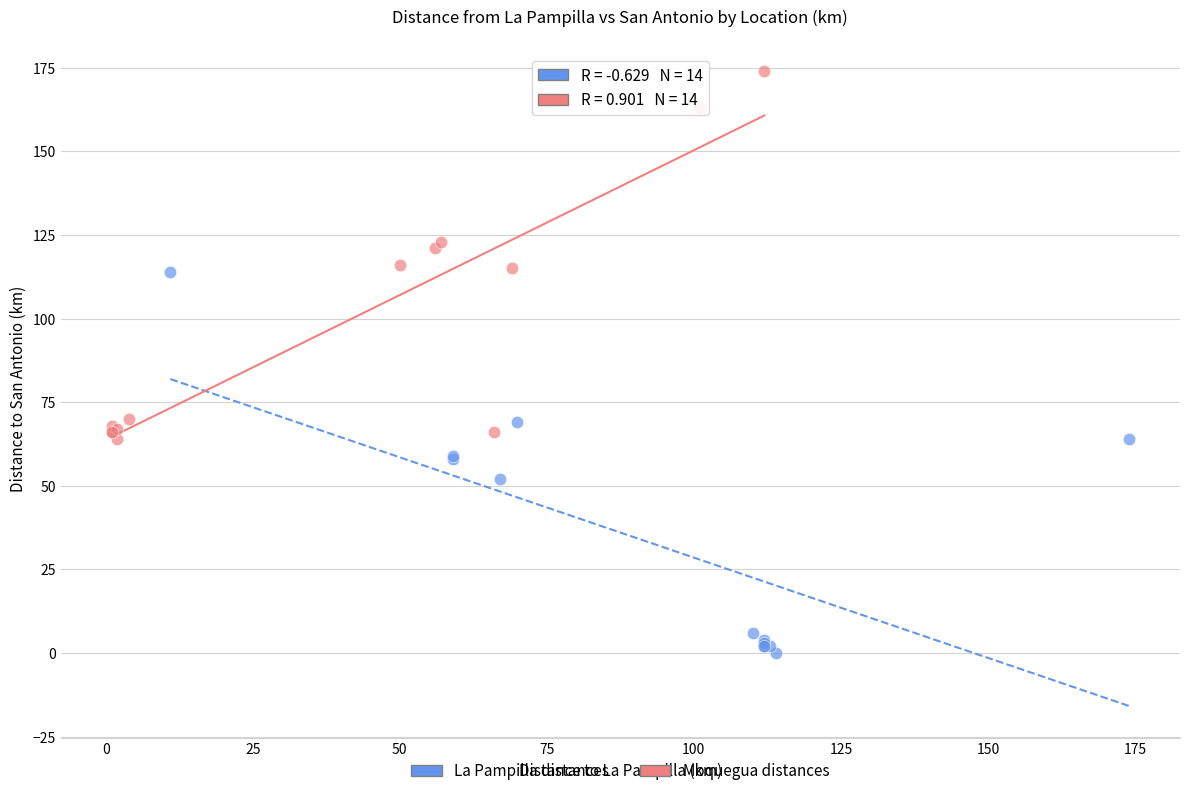

Which series contains the highest Y value?

Moquegua distances